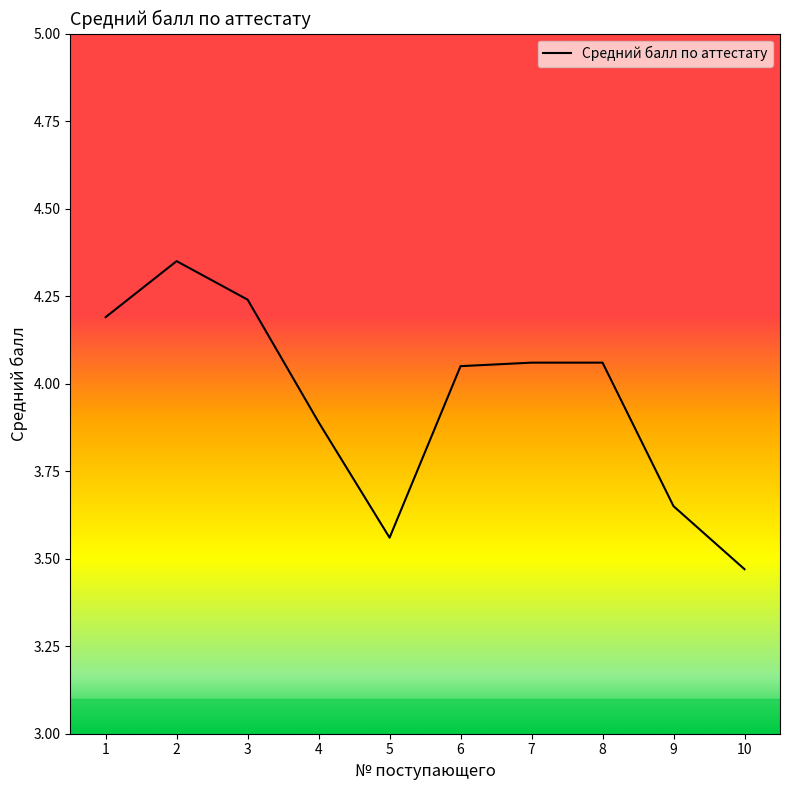

At which label is the value closest to 3?

10